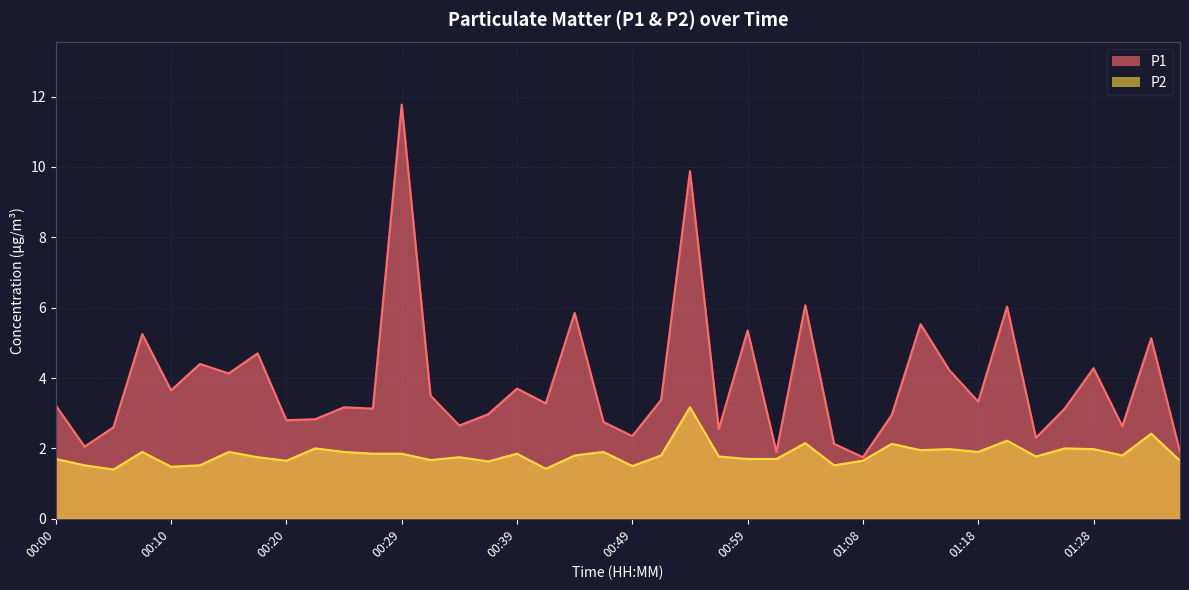

Reading left to right, what are all the values shown in this chart?

P1: 00:00=3.2	00:03=2.0	00:05=2.6	00:07=5.2	00:10=3.6	00:12=4.4	00:15=4.1	00:17=4.7	00:20=2.8	00:22=2.8	00:24=3.2	00:27=3.1	00:29=11.8	00:32=3.5	00:34=2.6	00:37=3.0	00:39=3.7	00:41=3.3	00:44=5.8	00:46=2.8	00:49=2.4	00:51=3.4	00:54=9.9	00:56=2.5	00:59=5.3	01:01=1.9	01:03=6.1	01:06=2.1	01:08=1.8	01:11=3.0	01:13=5.5	01:16=4.2	01:18=3.3	01:21=6.0	01:23=2.3	01:25=3.1	01:28=4.3	01:30=2.6	01:33=5.1	01:35=1.9
P2: 00:00=1.7	00:03=1.5	00:05=1.4	00:07=1.9	00:10=1.5	00:12=1.5	00:15=1.9	00:17=1.8	00:20=1.6	00:22=2.0	00:24=1.9	00:27=1.9	00:29=1.9	00:32=1.7	00:34=1.8	00:37=1.6	00:39=1.9	00:41=1.4	00:44=1.8	00:46=1.9	00:49=1.5	00:51=1.8	00:54=3.2	00:56=1.8	00:59=1.7	01:01=1.7	01:03=2.1	01:06=1.5	01:08=1.6	01:11=2.1	01:13=1.9	01:16=2.0	01:18=1.9	01:21=2.2	01:23=1.8	01:25=2.0	01:28=2.0	01:30=1.8	01:33=2.4	01:35=1.6